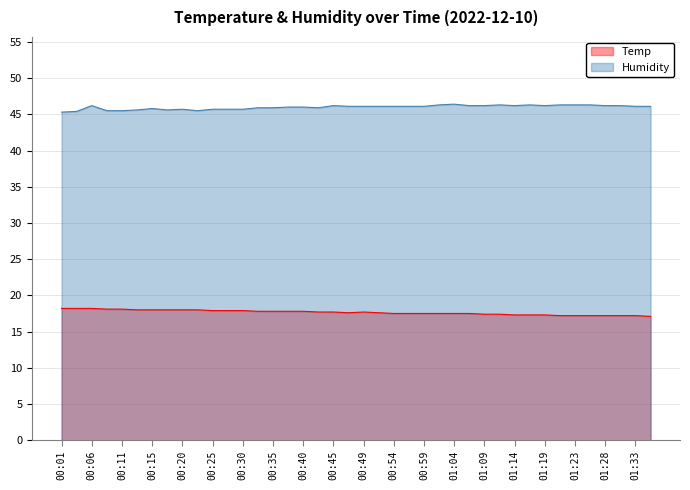

The value at 00:59 is 17.5. True or false?

True